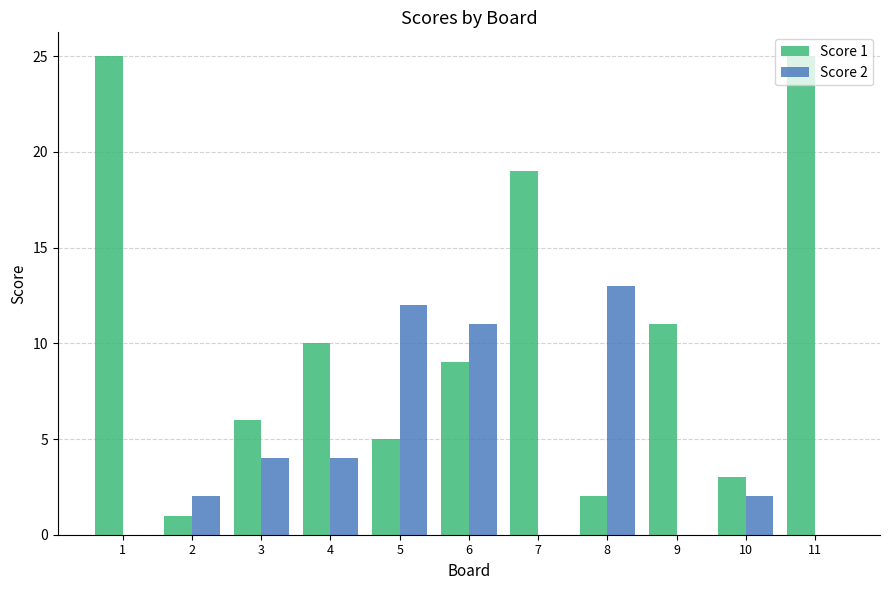

Reading left to right, extract all data points from this chart.

Score 1: 25	1	6	10	5	9	19	2	11	3	25
Score 2: 0	2	4	4	12	11	0	13	0	2	0